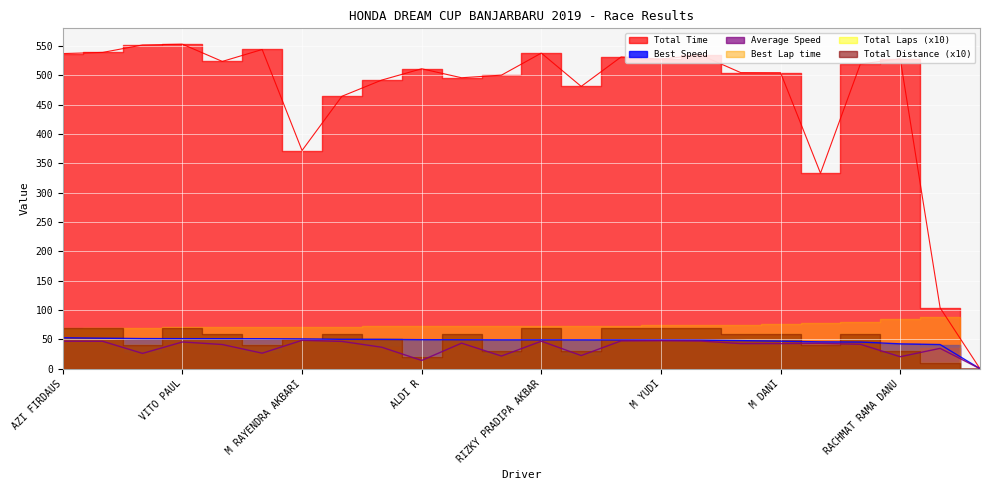

Which category has the lowest value in the Best Speed series?

ALIEF MAULANA